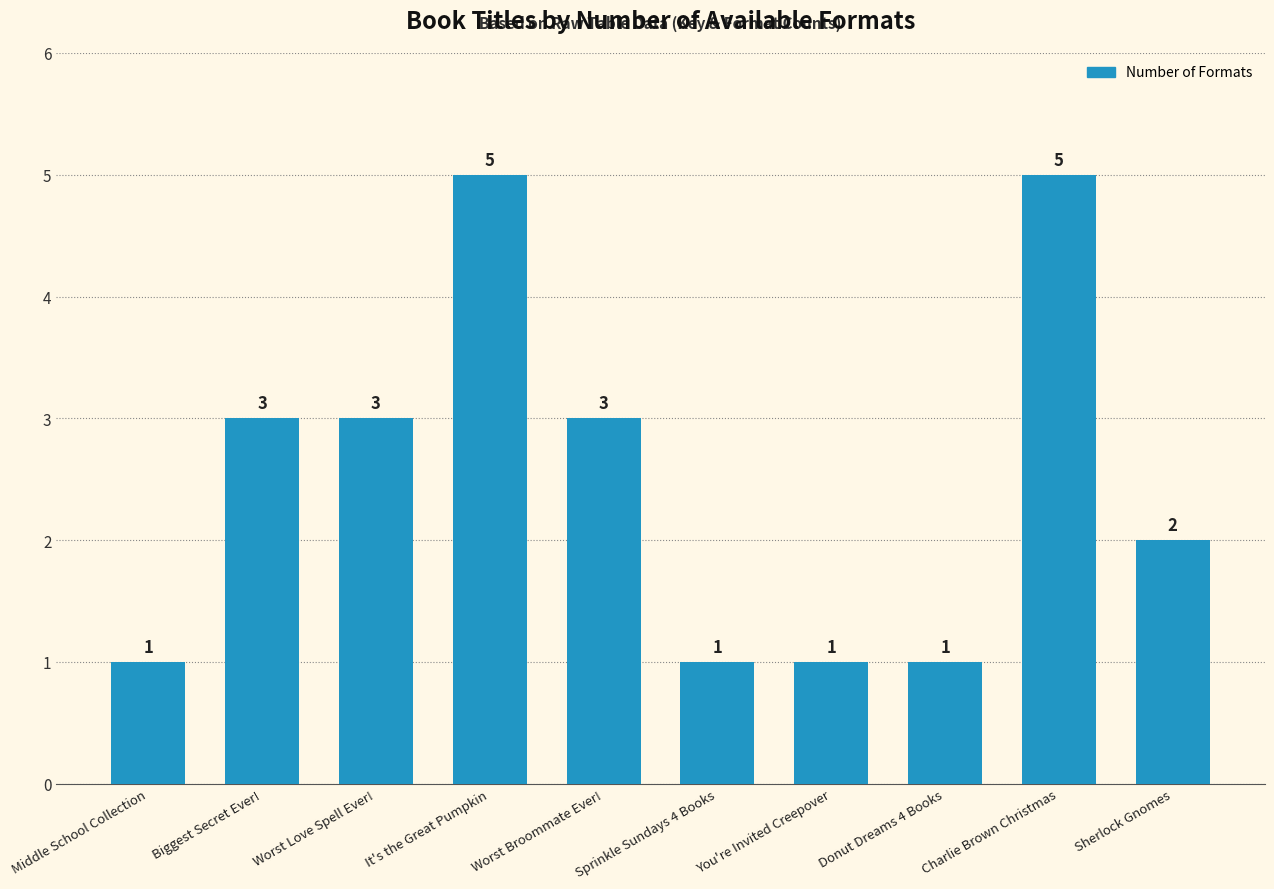

What value does the data have at Biggest Secret Ever!?

3